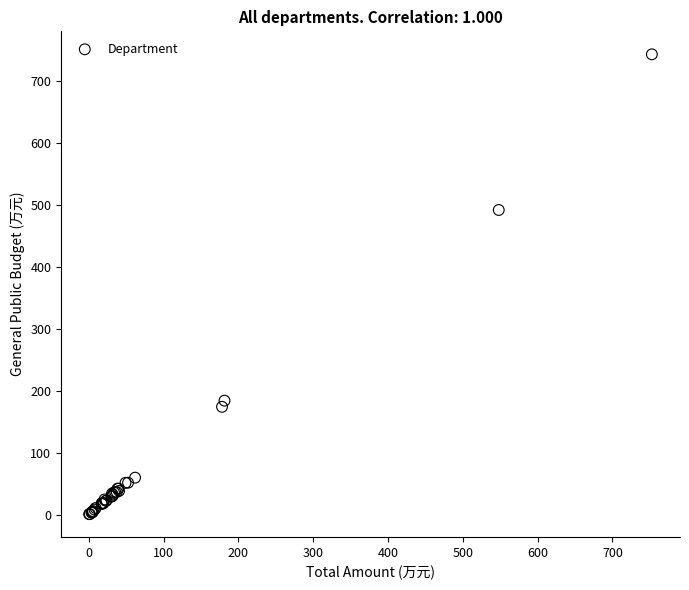

What Y value in the scatter plot is closest to 371?

491.6